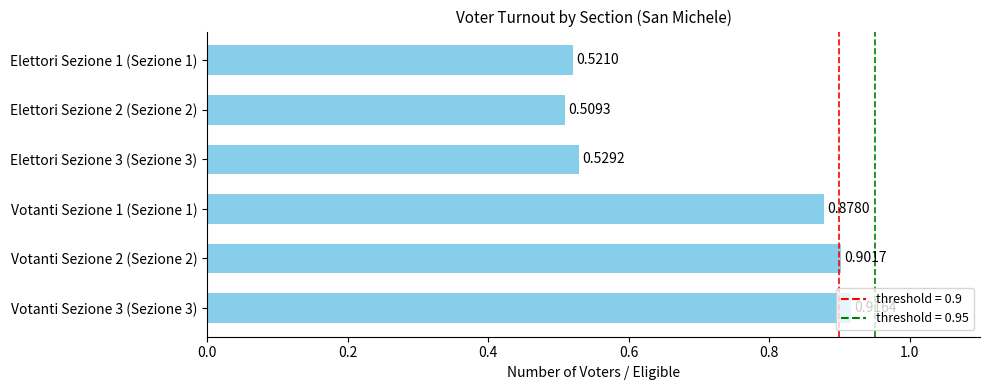

List the labels in order of value, smallest first.

Elettori Sezione 2 (Sezione 2), Elettori Sezione 1 (Sezione 1), Elettori Sezione 3 (Sezione 3), Votanti Sezione 1 (Sezione 1), Votanti Sezione 2 (Sezione 2), Votanti Sezione 3 (Sezione 3)